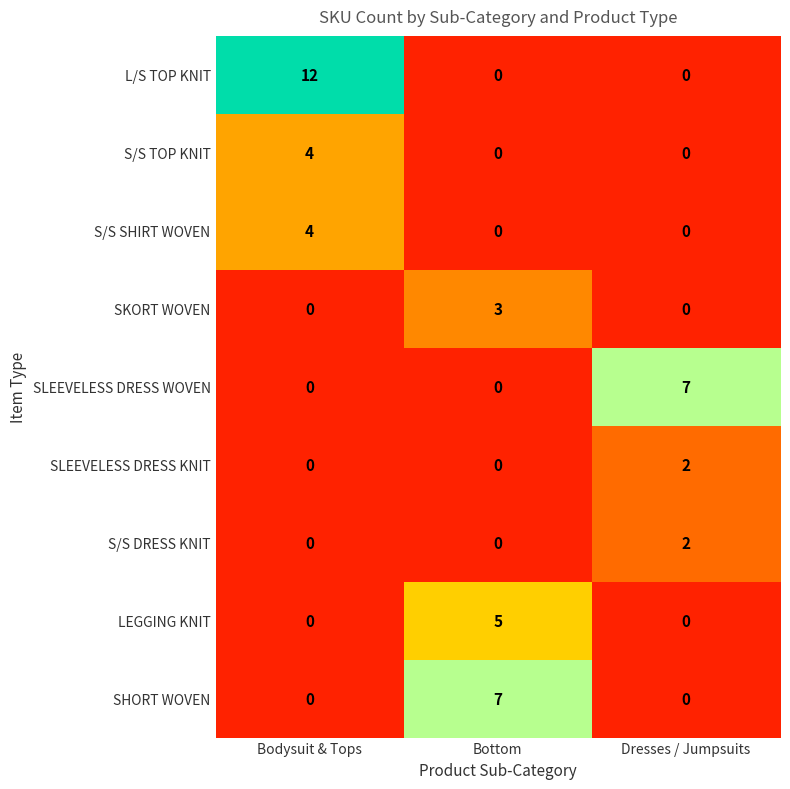

Which label corresponds to the largest value in the chart?

Bodysuit & Tops